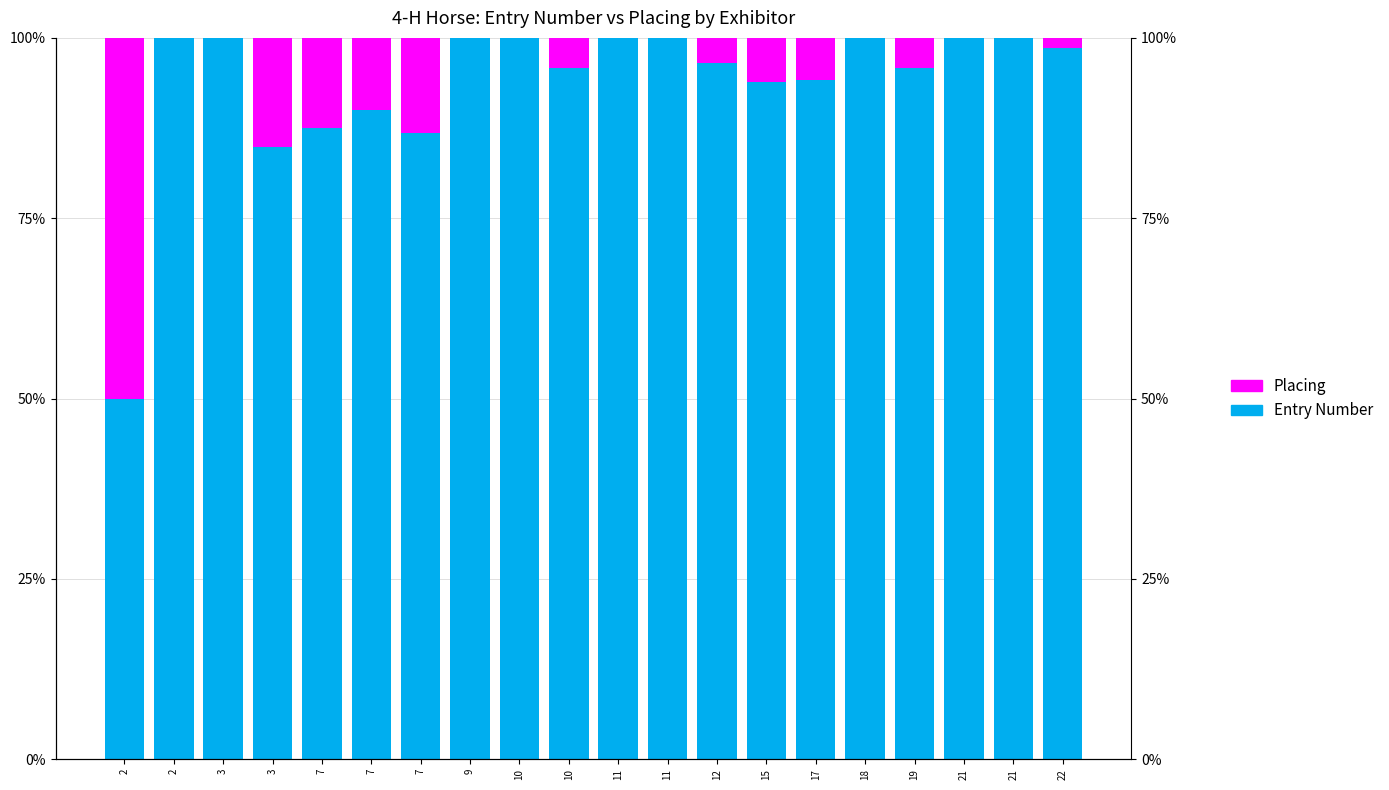

What is the approximate value of Entry Number at 18?

1.0